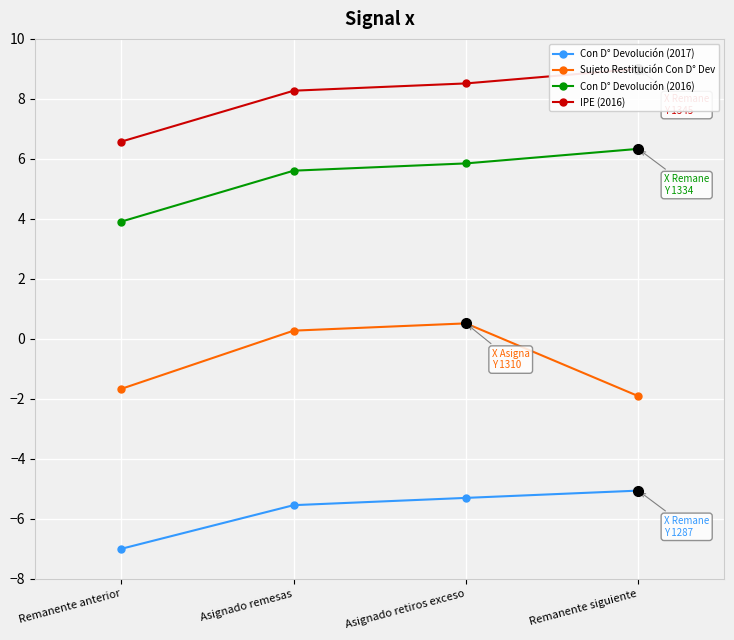

What is the sum of all Con D° Devolución (2017) values?

-22.9